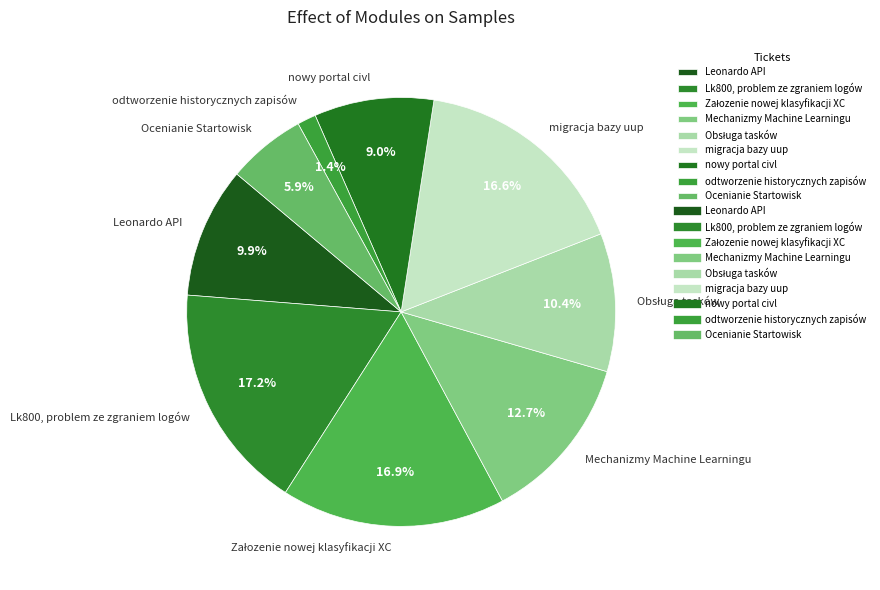

How many segments does this pie chart have?

9